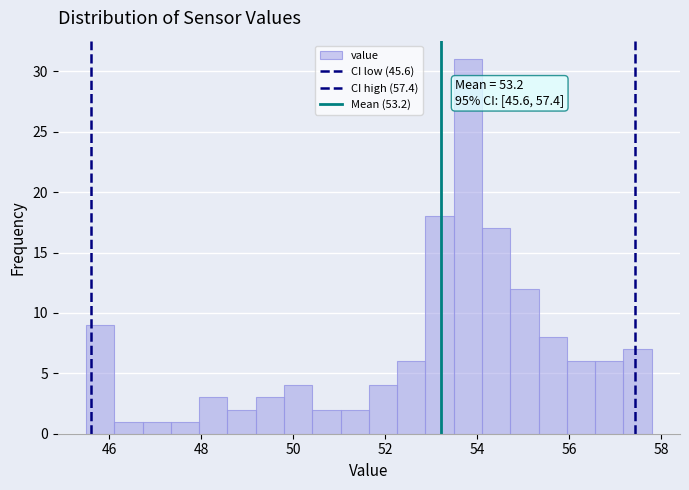

Around what value on the x-axis is the tallest bar? Give the approximate position of its centre, as read against the axis.

53.8